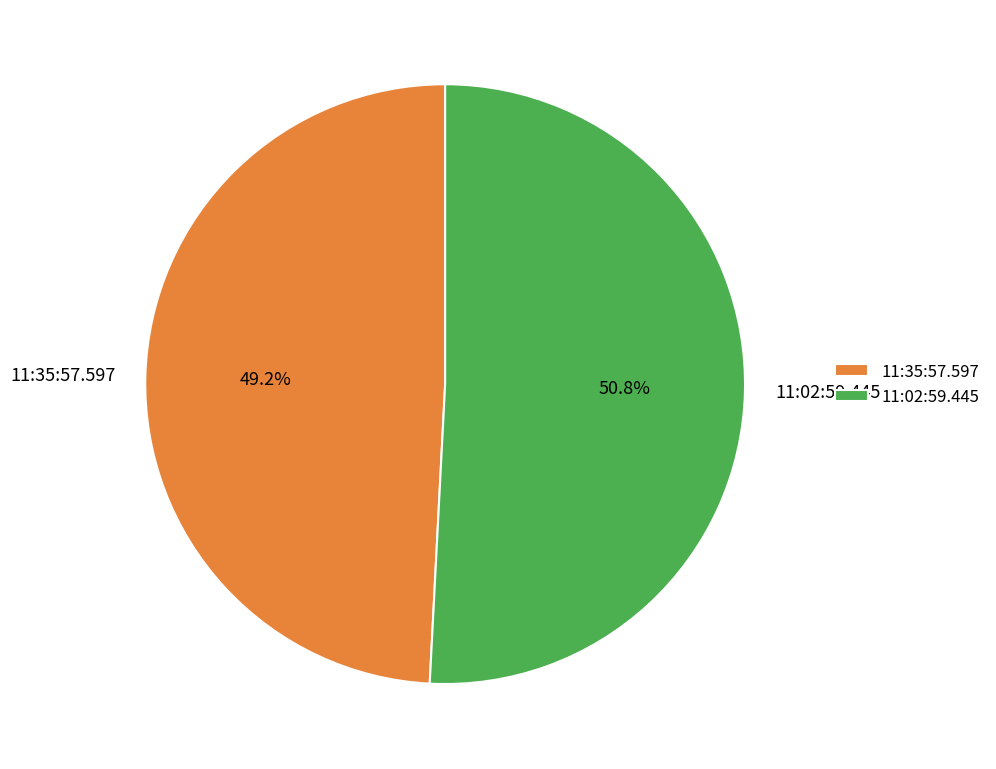

To the nearest percent, what is the combined percentage of 11:02:59.445 and 11:35:57.597?

100%